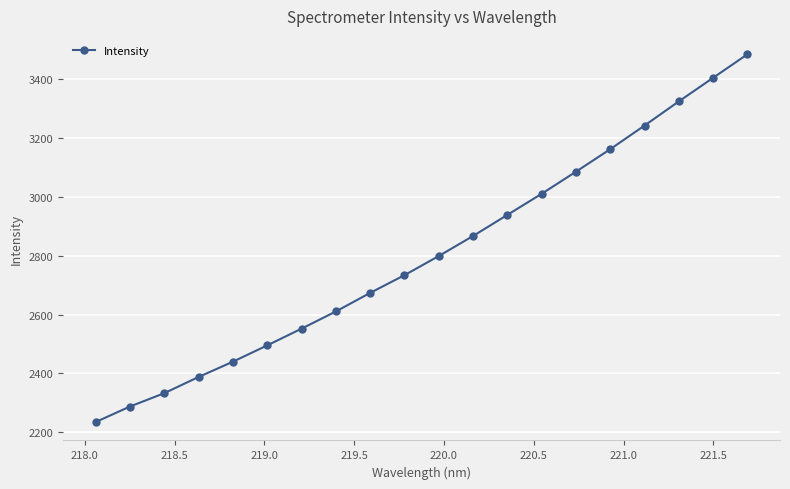

What is the minimum value shown in the chart?

2235.2